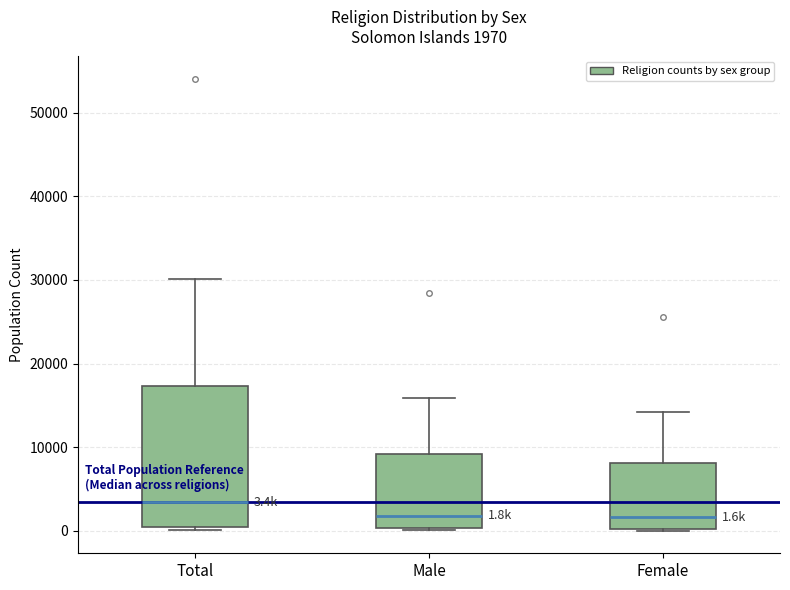

Which box is the tallest, from its lower edge to its upper edge?

Total